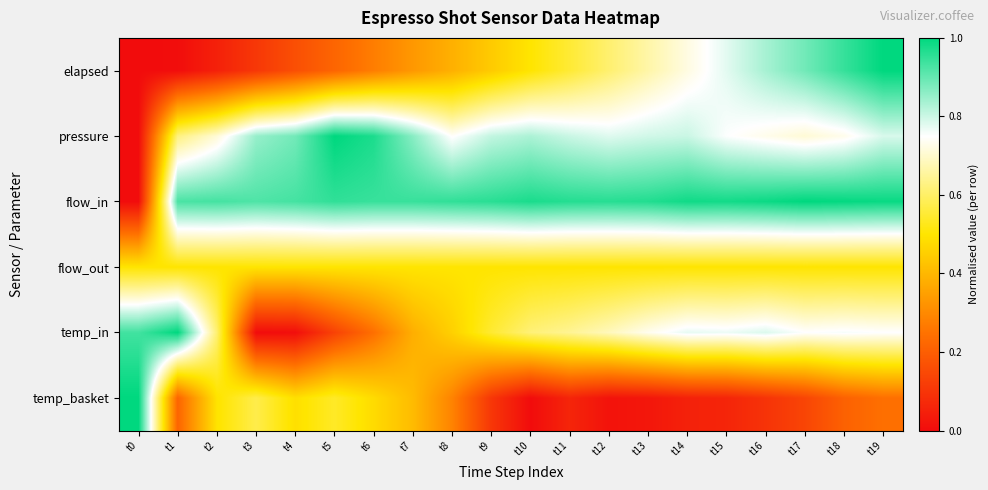

Reading left to right, transcribe all the data shown in this chart.

elapsed: t0=0.0	t1=0.0	t2=0.1	t3=0.1	t4=0.2	t5=0.2	t6=0.3	t7=0.3	t8=0.4	t9=0.4	t10=0.5	t11=0.6	t12=0.6	t13=0.7	t14=0.7	t15=0.8	t16=0.8	t17=0.9	t18=0.9	t19=1.0
pressure: t0=0.0	t1=0.6	t2=0.7	t3=0.9	t4=0.9	t5=1.0	t6=1.0	t7=0.9	t8=0.7	t9=0.8	t10=0.8	t11=0.8	t12=0.8	t13=0.8	t14=0.8	t15=0.8	t16=0.7	t17=0.7	t18=0.7	t19=0.8
flow_in: t0=0.0	t1=0.9	t2=0.9	t3=0.9	t4=0.9	t5=1.0	t6=0.9	t7=0.9	t8=1.0	t9=1.0	t10=1.0	t11=1.0	t12=1.0	t13=1.0	t14=1.0	t15=1.0	t16=1.0	t17=1.0	t18=1.0	t19=1.0
flow_out: t0=0.5	t1=0.5	t2=0.5	t3=0.5	t4=0.5	t5=0.5	t6=0.5	t7=0.5	t8=0.5	t9=0.5	t10=0.5	t11=0.5	t12=0.5	t13=0.5	t14=0.5	t15=0.5	t16=0.5	t17=0.5	t18=0.5	t19=0.5
temp_in: t0=0.9	t1=1.0	t2=0.6	t3=0.0	t4=0.0	t5=0.1	t6=0.2	t7=0.4	t8=0.5	t9=0.5	t10=0.6	t11=0.6	t12=0.7	t13=0.7	t14=0.8	t15=0.8	t16=0.8	t17=0.8	t18=0.8	t19=0.8
temp_basket: t0=1.0	t1=0.2	t2=0.5	t3=0.6	t4=0.5	t5=0.5	t6=0.5	t7=0.4	t8=0.3	t9=0.1	t10=0.0	t11=0.1	t12=0.0	t13=0.0	t14=0.1	t15=0.1	t16=0.1	t17=0.1	t18=0.2	t19=0.2